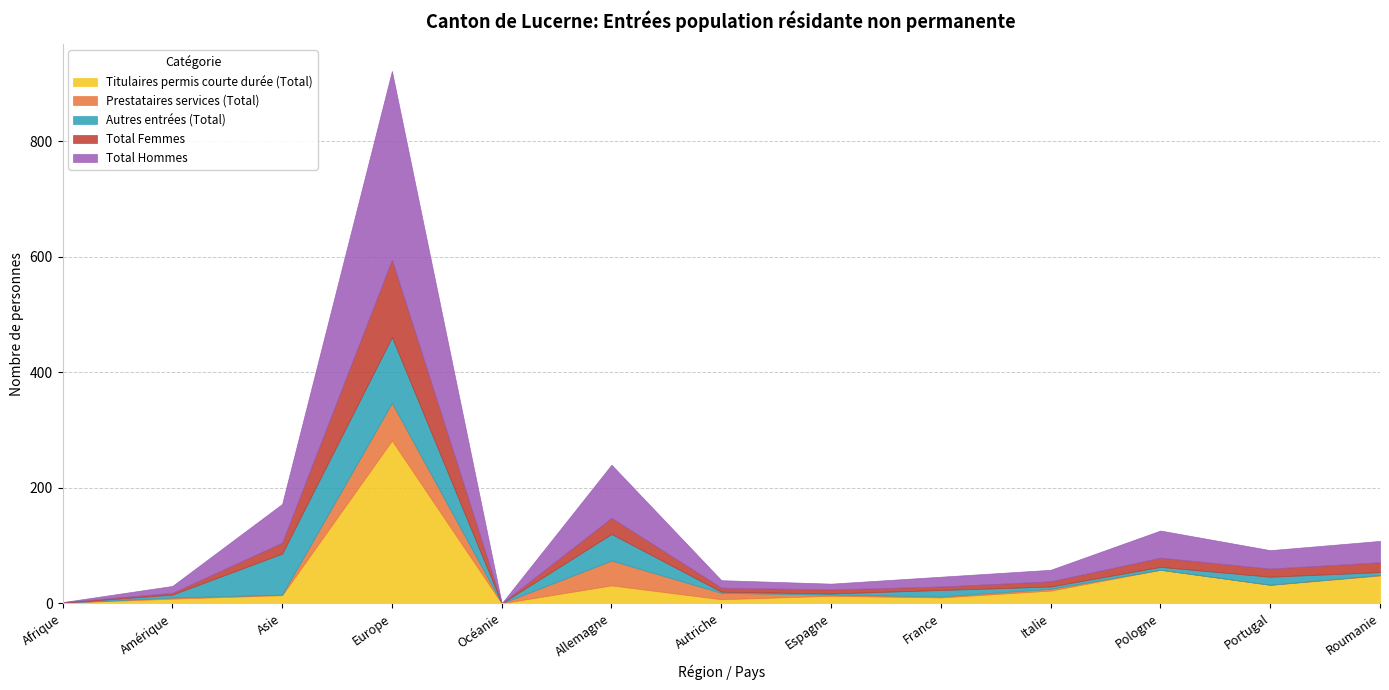

What is the label of the 12th point from the right?

Amérique